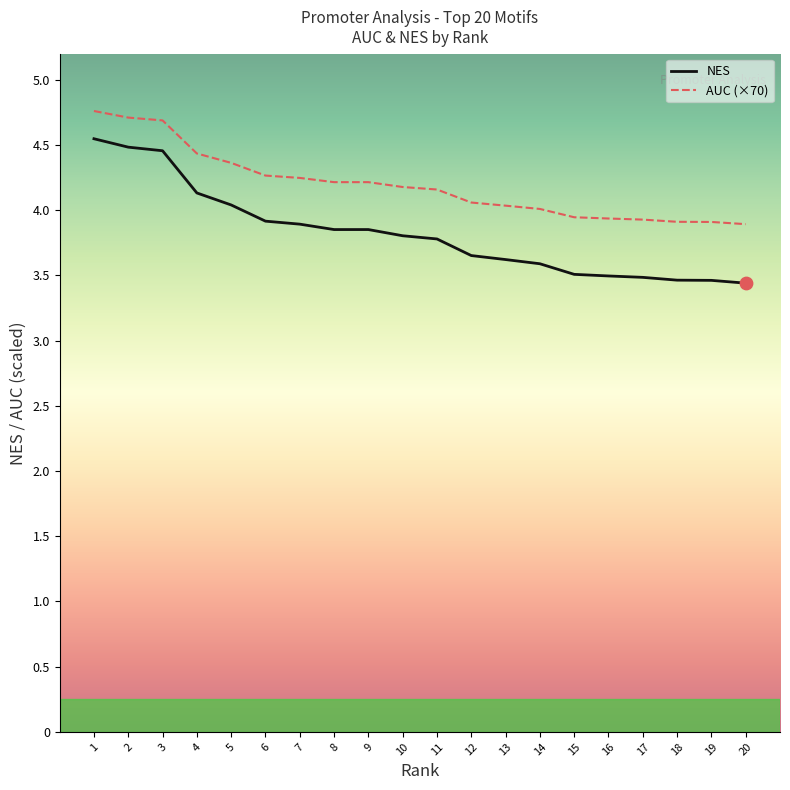

Is the value of AUC (×70) at 8 greater than the value of NES at 6?

Yes